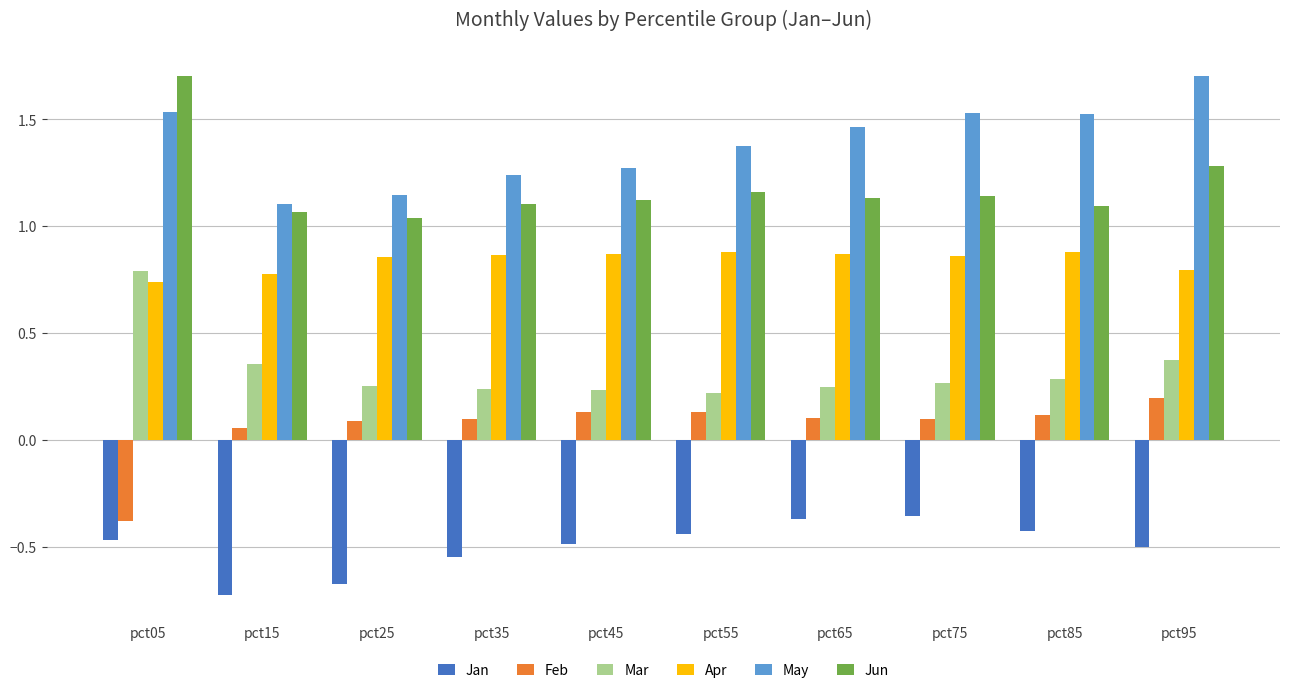

What is the highest value of the Mar series?

0.8